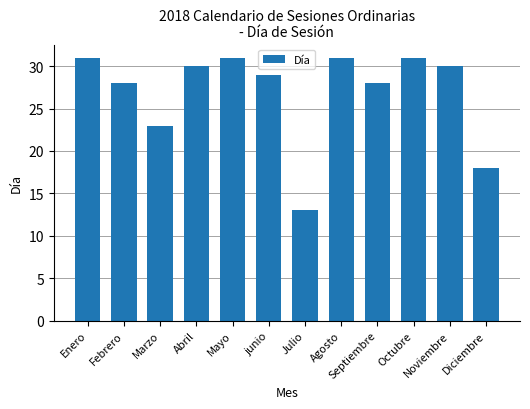

The chart shows a value of 30 at Abril. True or false?

True